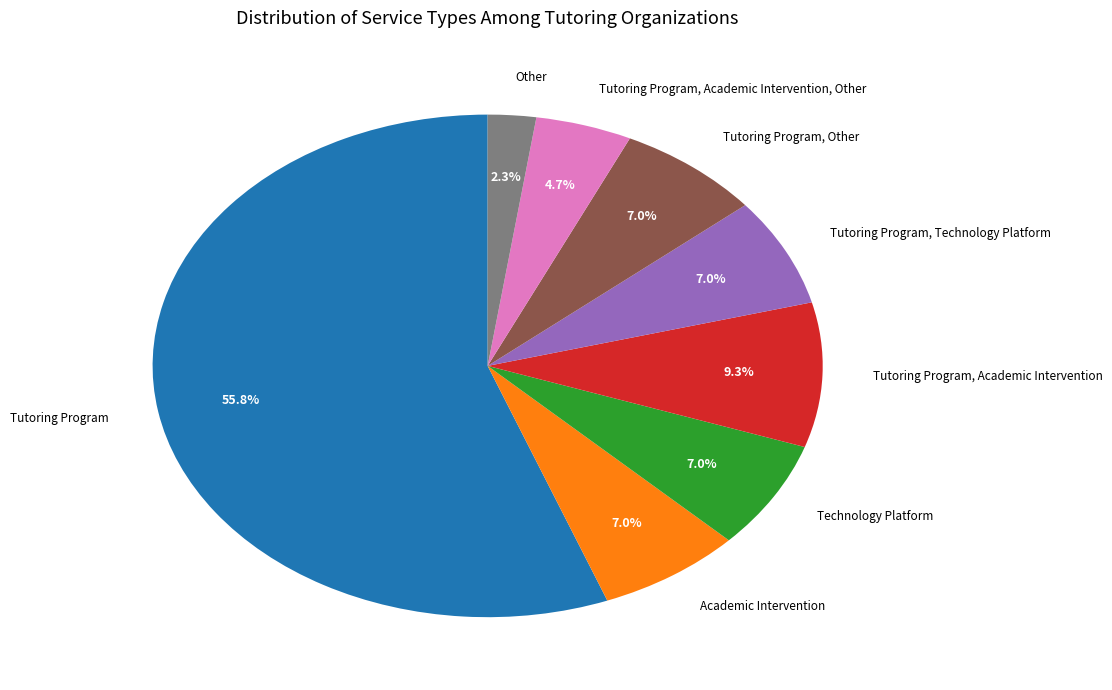

Does any single category account for the majority?

Yes